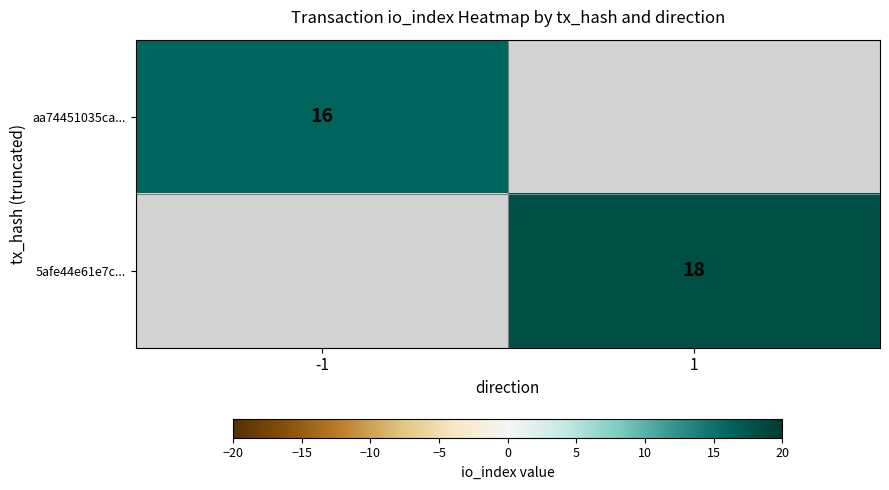

The value of aa74451035ca... at -1 is 21. True or false?

False